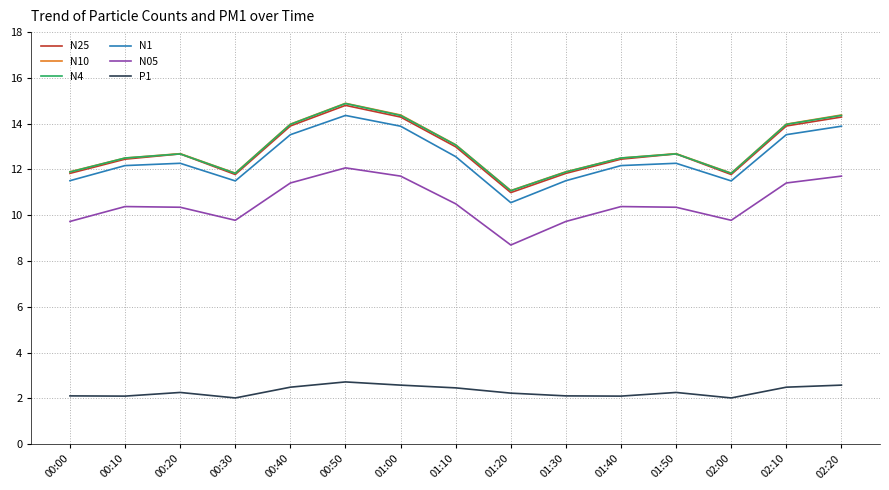

What is the difference between the highest and lowest values at 00:30?

9.8